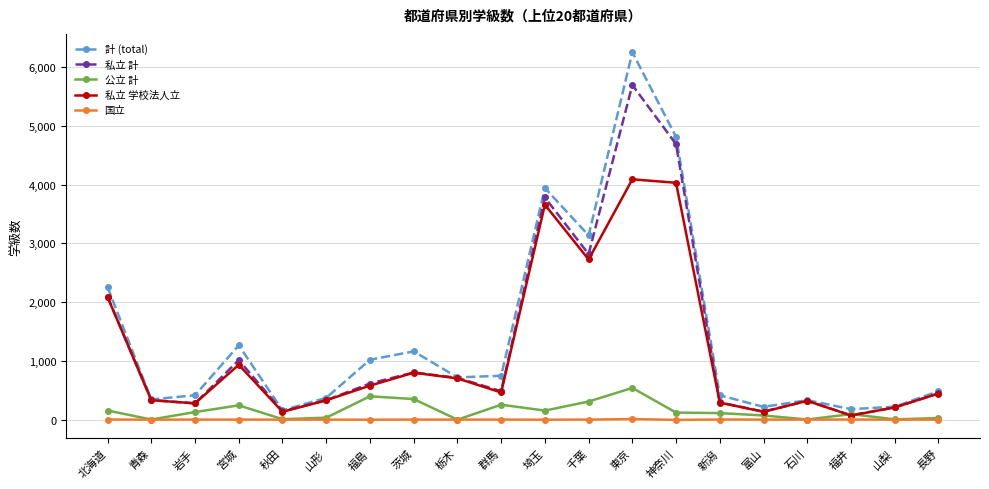

In 私立 学校法人立, how many points are higher than both neighbors (excluding endpoints)?

5